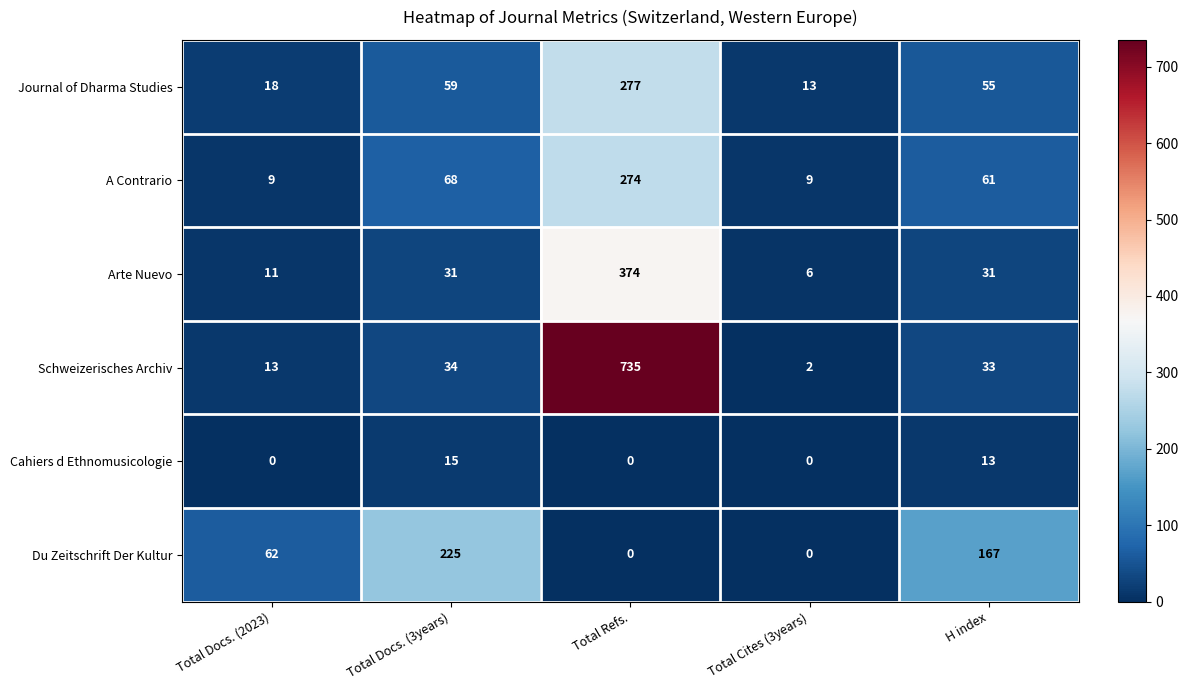

Reading left to right, what are all the values shown in this chart?

Journal of Dharma Studies: Total Docs. (2023)=18	Total Docs. (3years)=59	Total Refs.=277	Total Cites (3years)=13	H index=55
A Contrario: Total Docs. (2023)=9	Total Docs. (3years)=68	Total Refs.=274	Total Cites (3years)=9	H index=61
Arte Nuevo: Total Docs. (2023)=11	Total Docs. (3years)=31	Total Refs.=374	Total Cites (3years)=6	H index=31
Schweizerisches Archiv: Total Docs. (2023)=13	Total Docs. (3years)=34	Total Refs.=735	Total Cites (3years)=2	H index=33
Cahiers d Ethnomusicologie: Total Docs. (2023)=0	Total Docs. (3years)=15	Total Refs.=0	Total Cites (3years)=0	H index=13
Du Zeitschrift Der Kultur: Total Docs. (2023)=62	Total Docs. (3years)=225	Total Refs.=0	Total Cites (3years)=0	H index=167